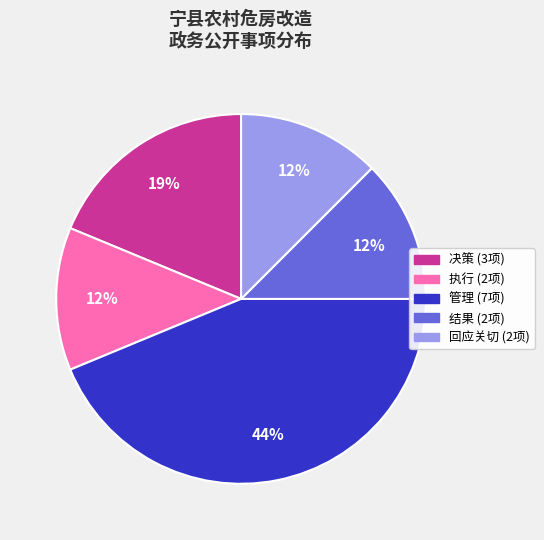

Approximately how many times larger is the value at 执行 compared to 管理?

0.3